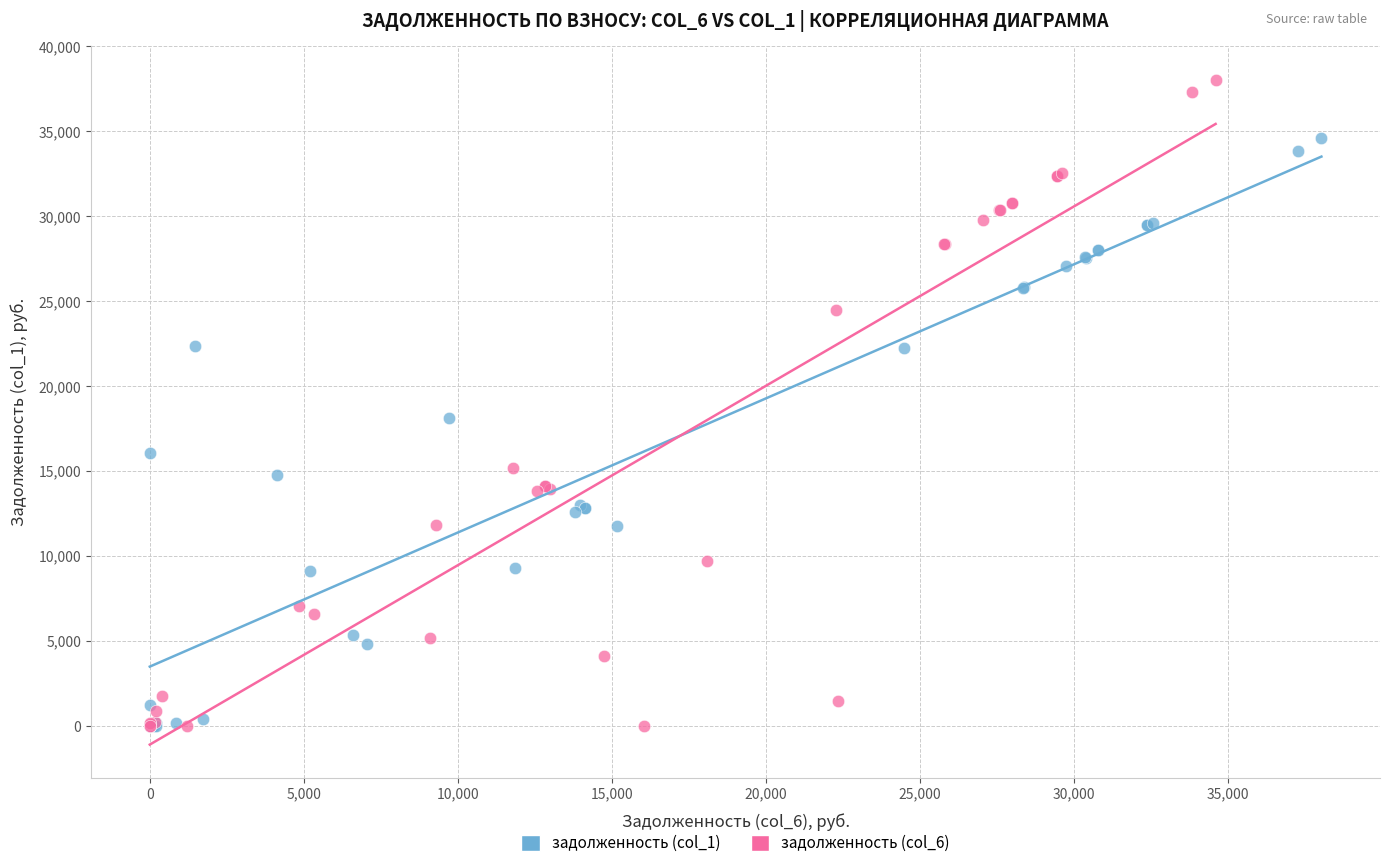

Which series has the largest Y range (max minus min)?

задолженность (col_6)